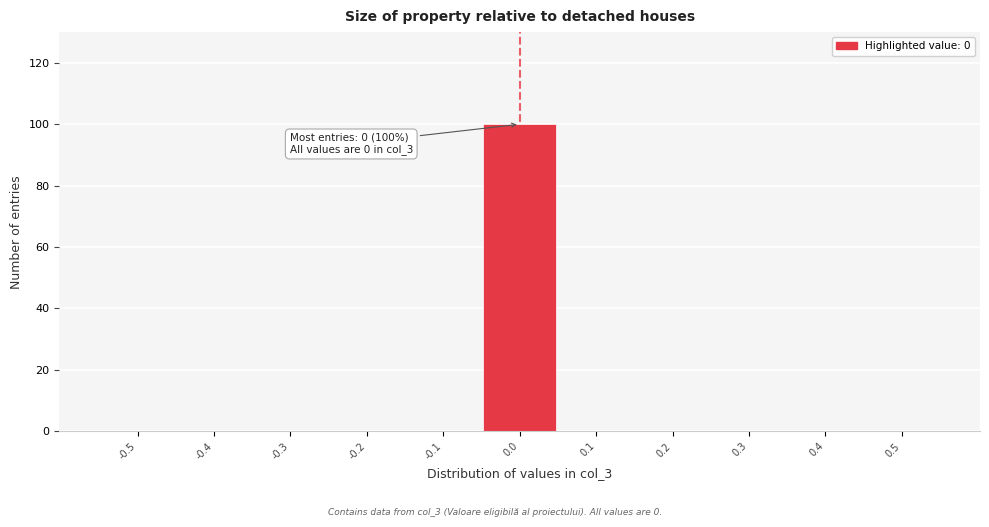

Reading left to right, transcribe all the data shown in this chart.

-0.5=0	-0.4=0	-0.3=0	-0.2=0	-0.1=0	0.0=100	0.1=0	0.2=0	0.3=0	0.4=0	0.5=0